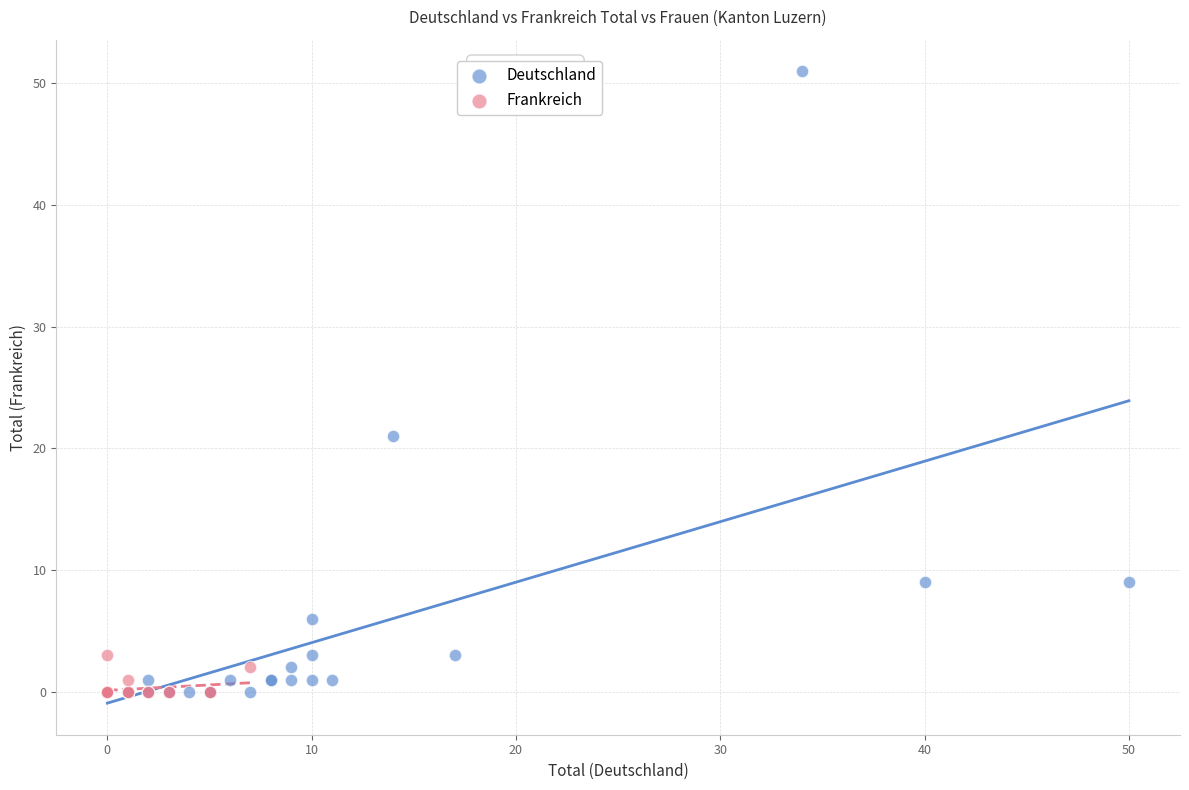

Which series has the widest spread of Y values?

Deutschland